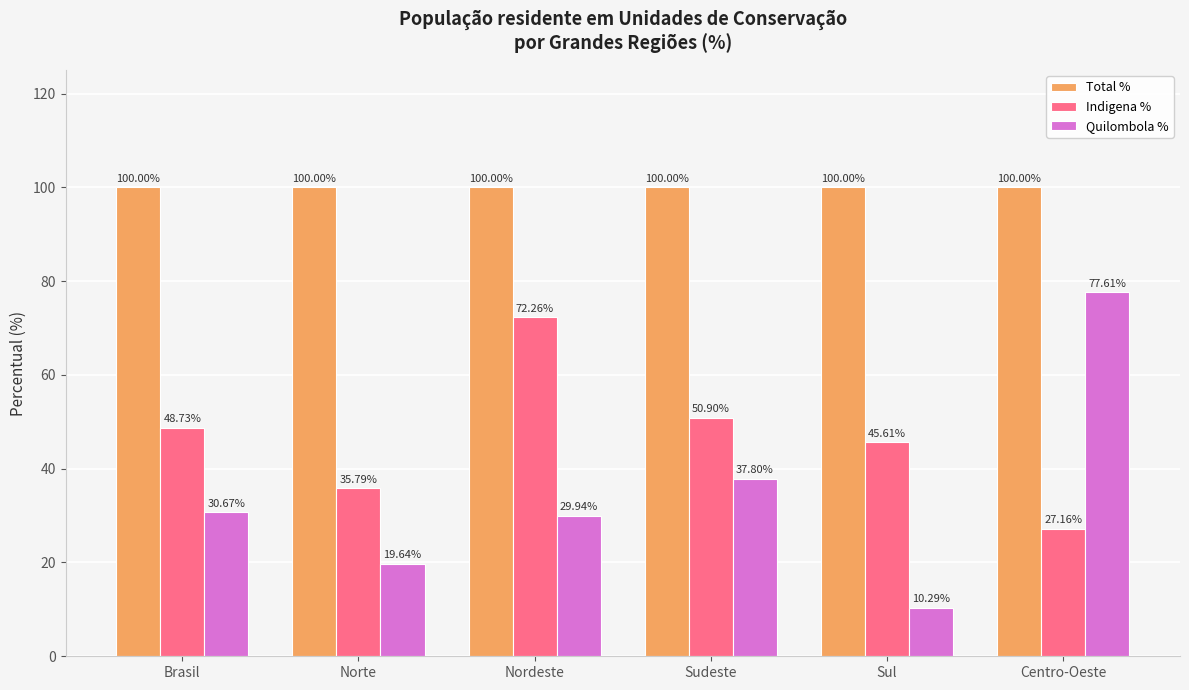

What is the difference between the highest and lowest values at Norte?

80.4